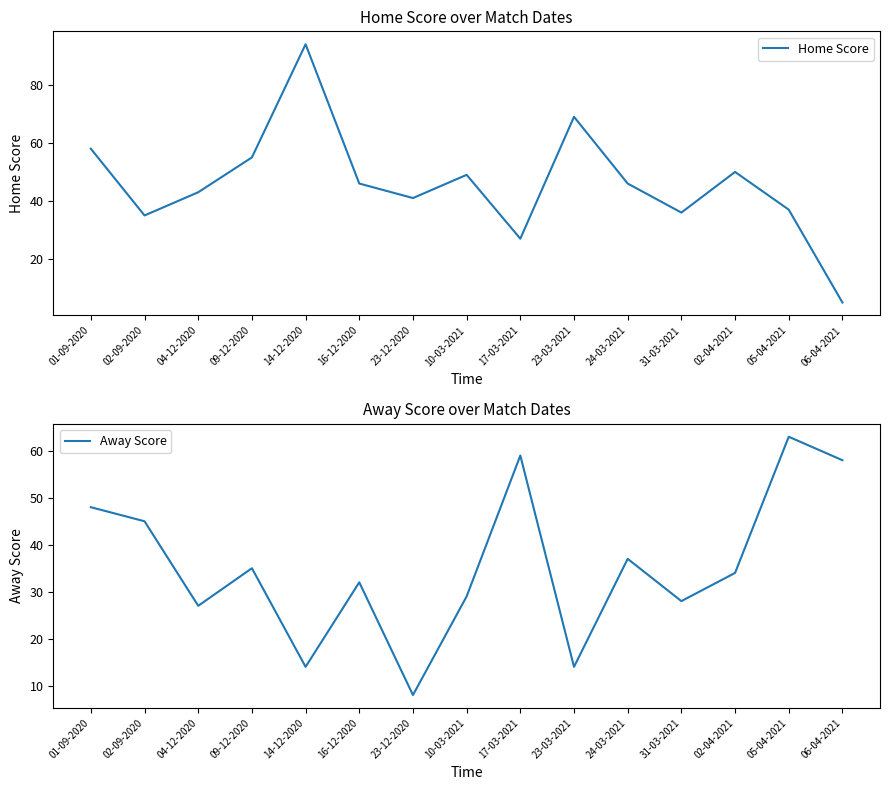

Which label corresponds to the smallest value in the chart?

06-04-2021